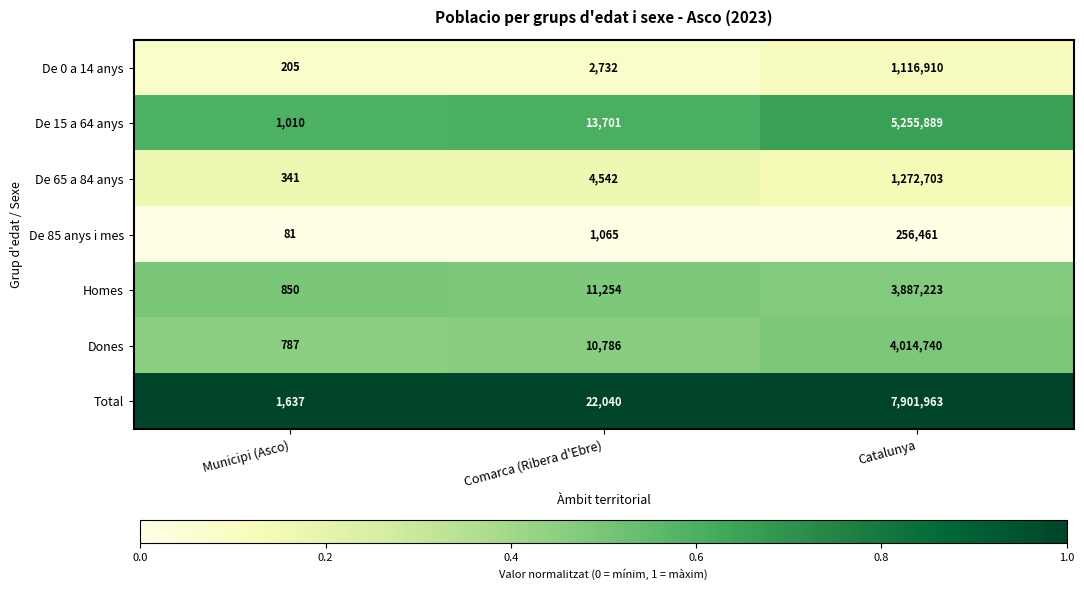

Which series has the largest total across all categories?

Total